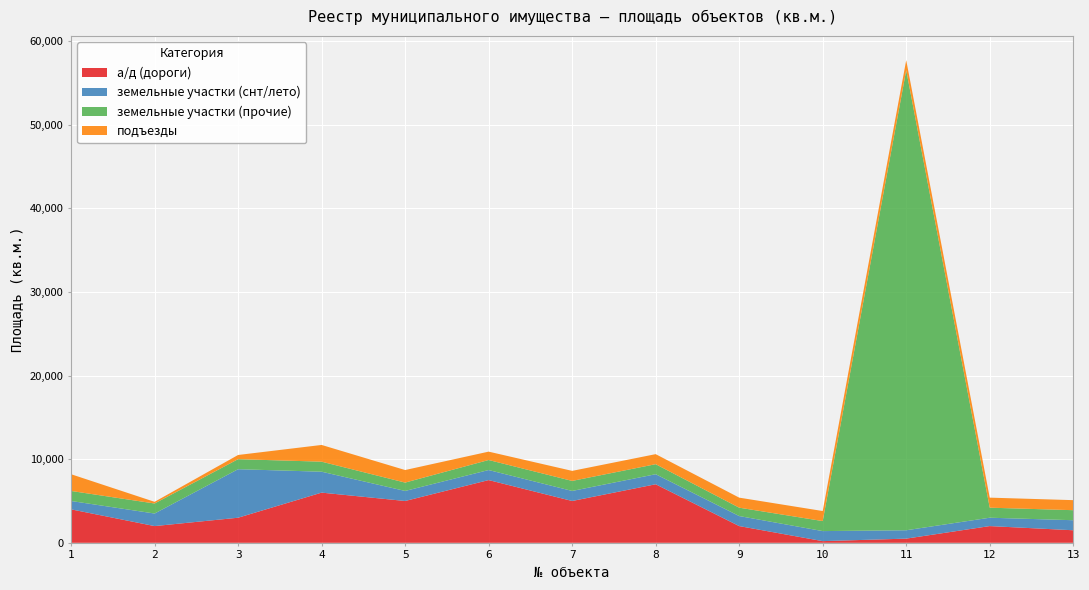

Reading left to right, list all the values displayed in this chart.

а/д (дороги): 4000	2000	3000	6000	5000	7500	5000	7000	2000	200	500	2000	1500
земельные участки (снт/лето): 1000	1500	5800	2500	1200	1200	1200	1200	1200	1200	1000	1000	1200
земельные участки (прочие): 1200	1200	1200	1200	1000	1200	1200	1200	1000	1200	55000	1200	1200
подъезды: 2000	200	500	2000	1500	1000	1200	1200	1200	1200	1200	1200	1200